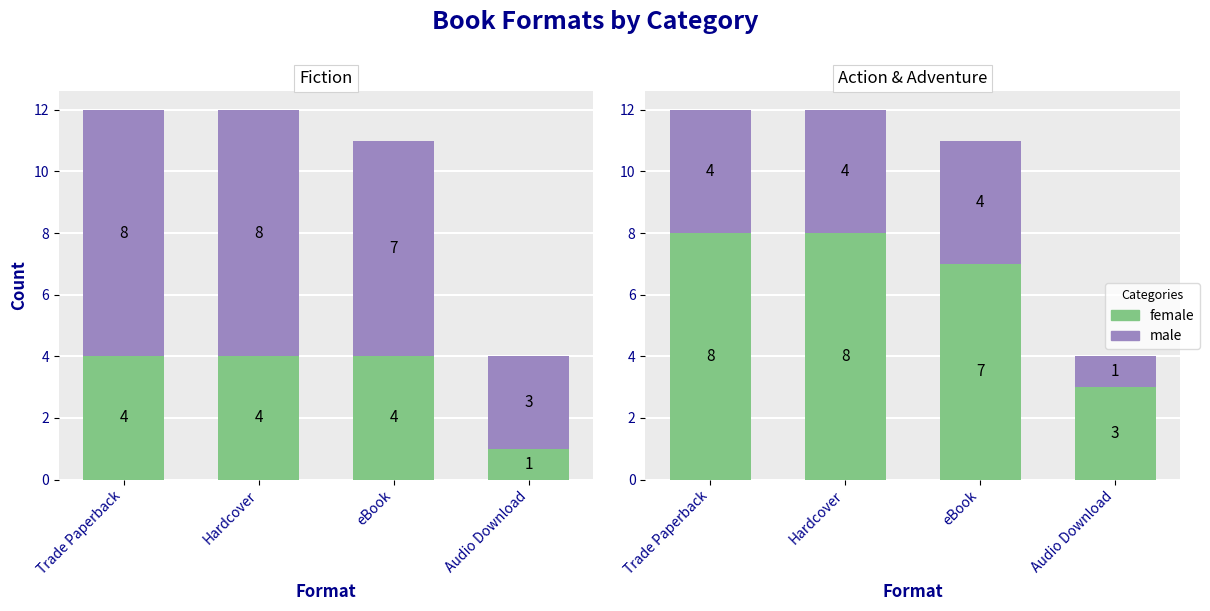

What is the label of the 3rd bar from the left?

eBook